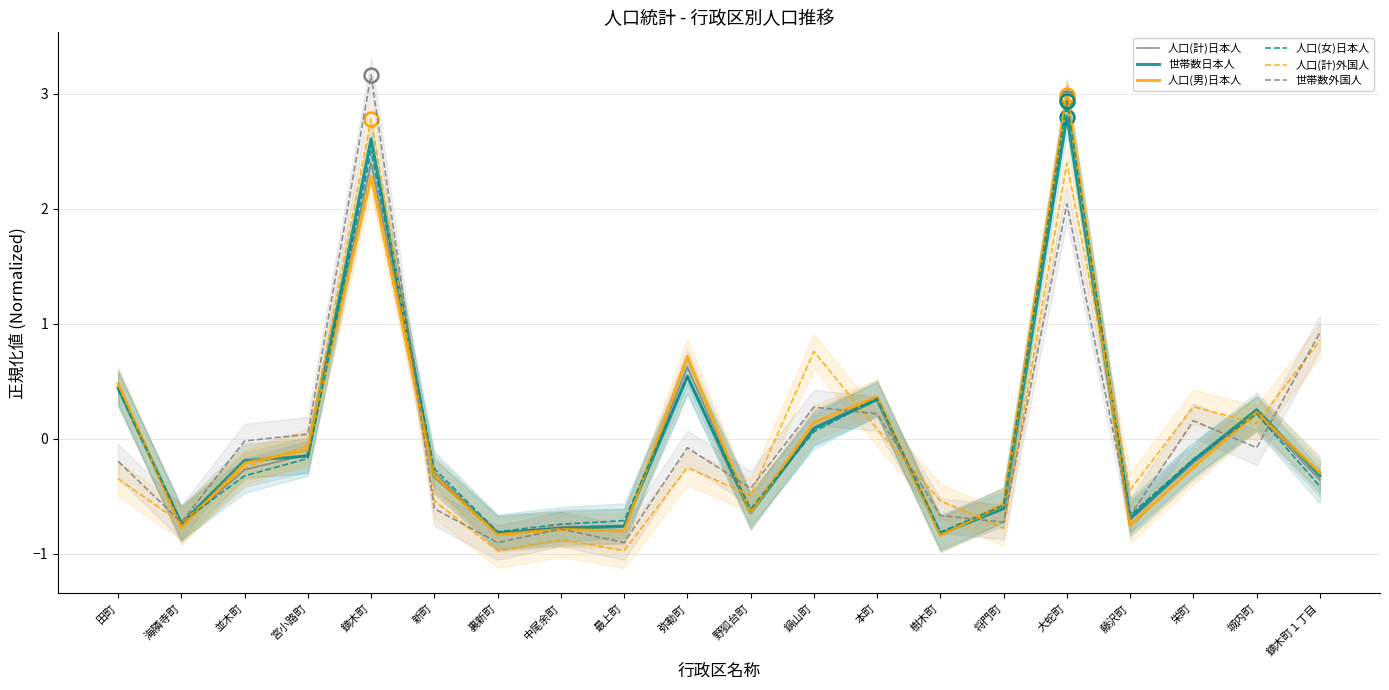

How many values in the 人口(計)外国人 series are below 0?

13